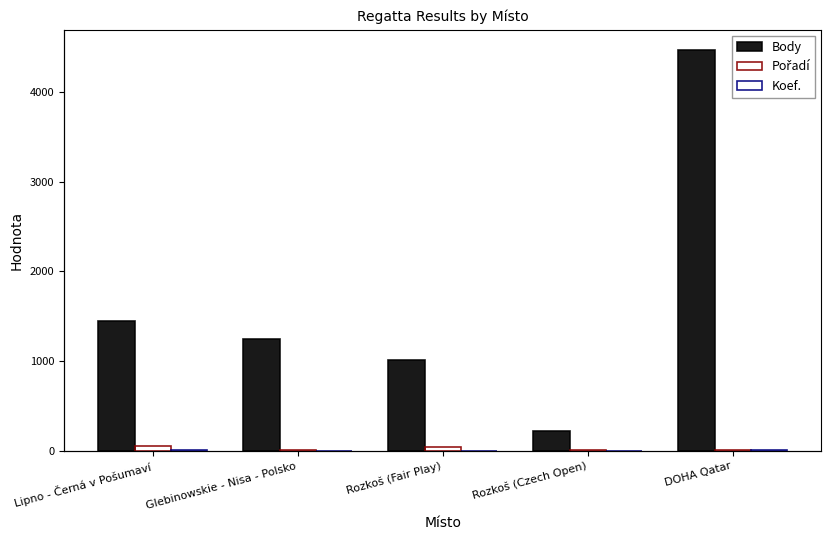

What is the difference between the second highest and minimum values in the Pořadí series?

38